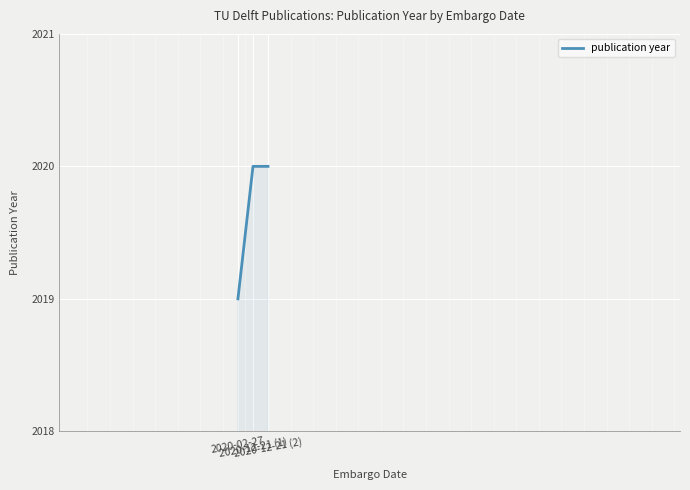

What is the minimum value shown in the chart?

2019